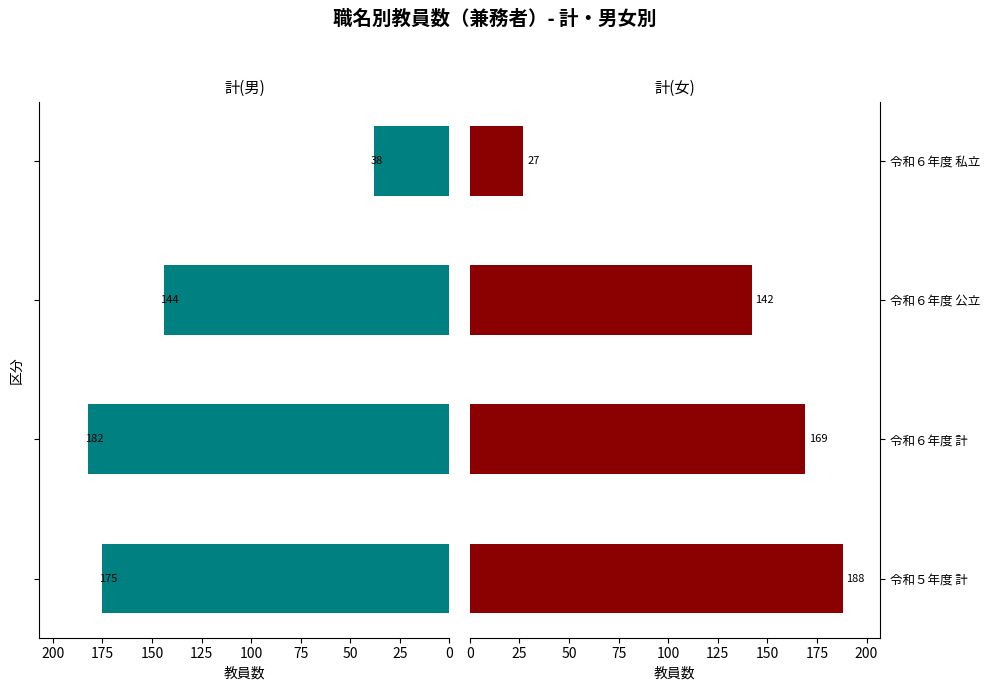

Which series has the widest spread of values?

計(女)